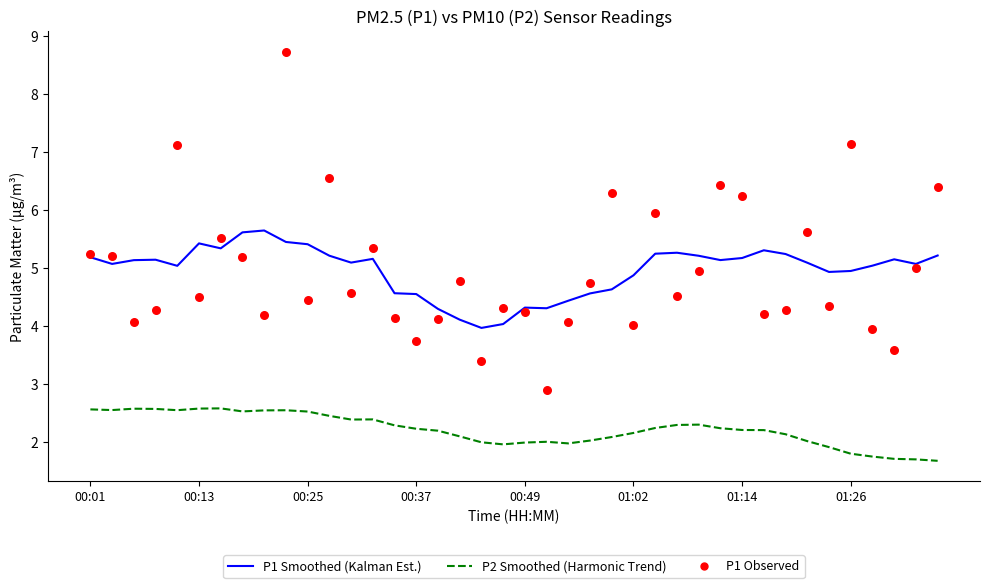

Is the value of P1 Observed at 13 greater than the value of P2 Smoothed (Harmonic Trend) at 10?

Yes